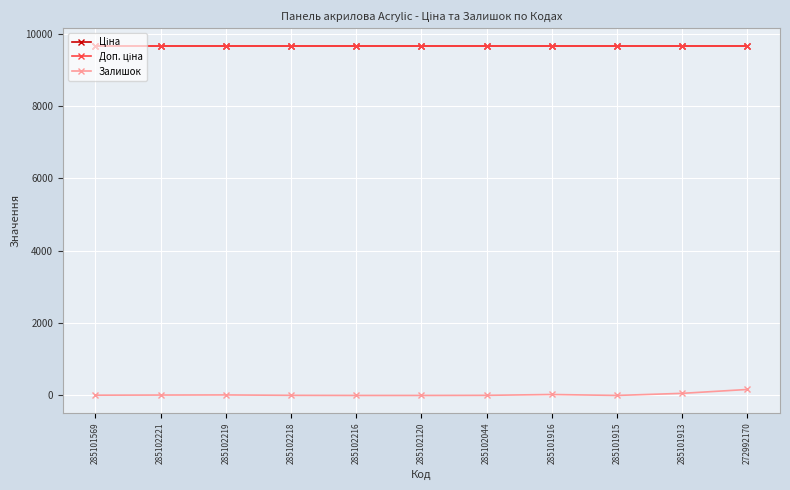

Is this an area chart (filled region under the line)?

No